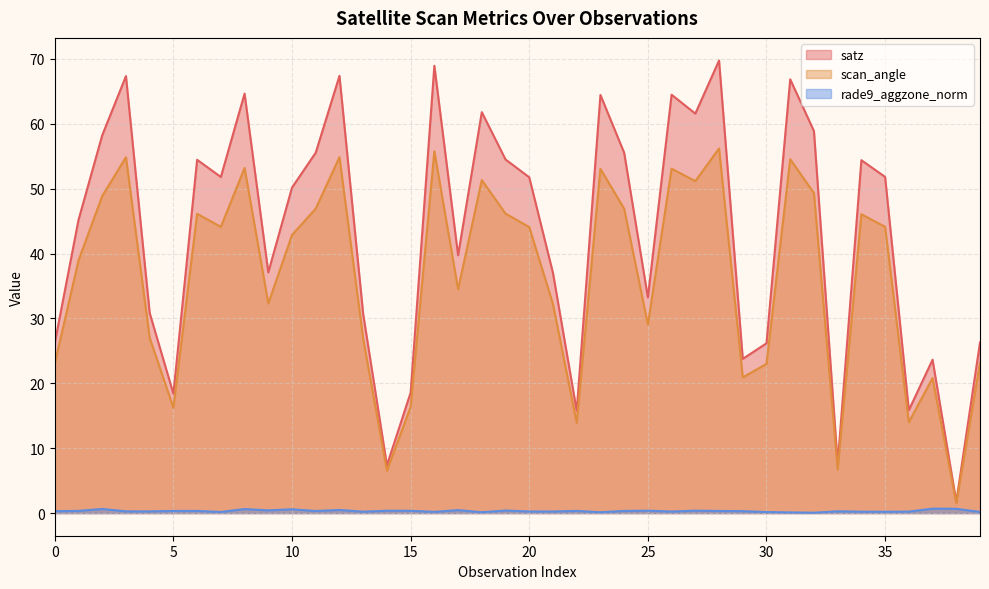

The scan_angle series shows 20.4 at 7. True or false?

False